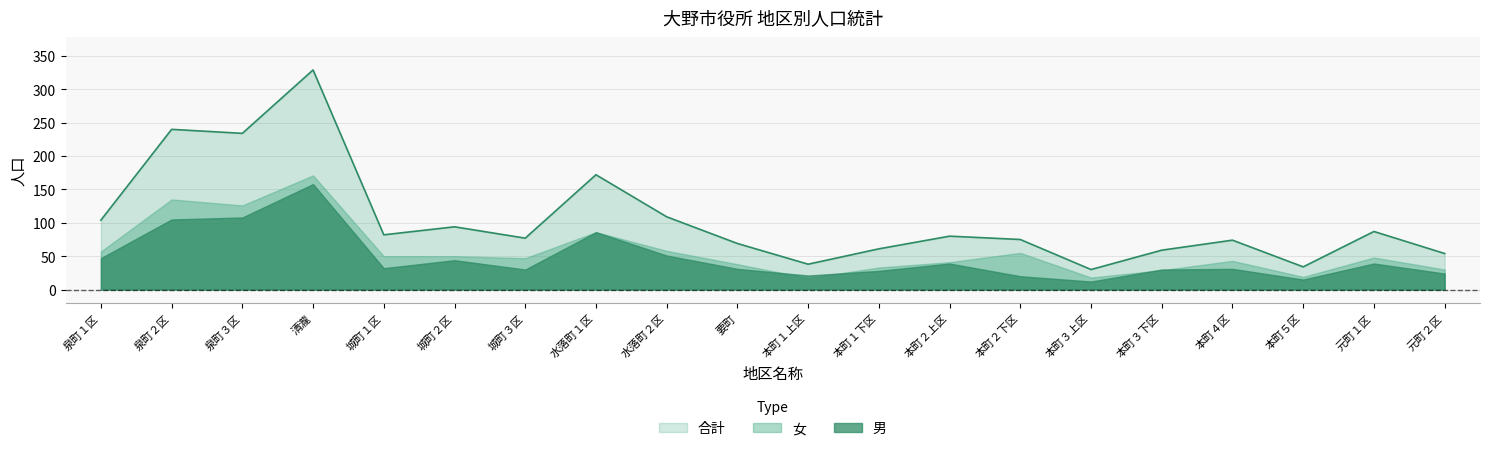

What is the smallest value displayed?

12